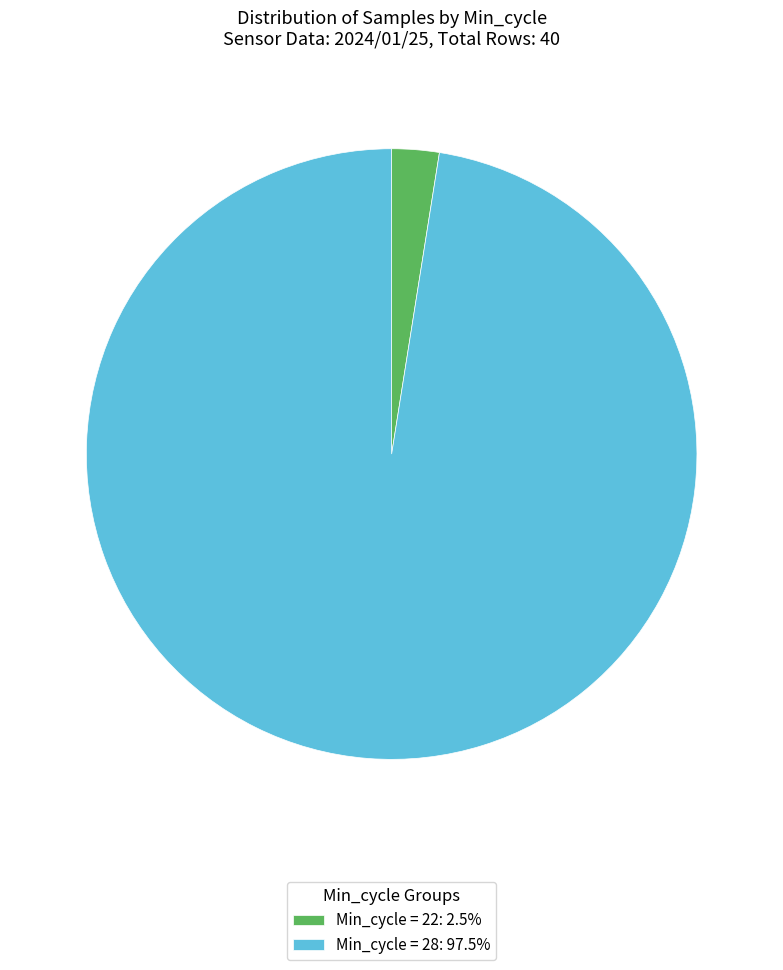

Approximately how many times larger is the value at Min_cycle = 28: 97.5% compared to Min_cycle = 22: 2.5%?

38.9